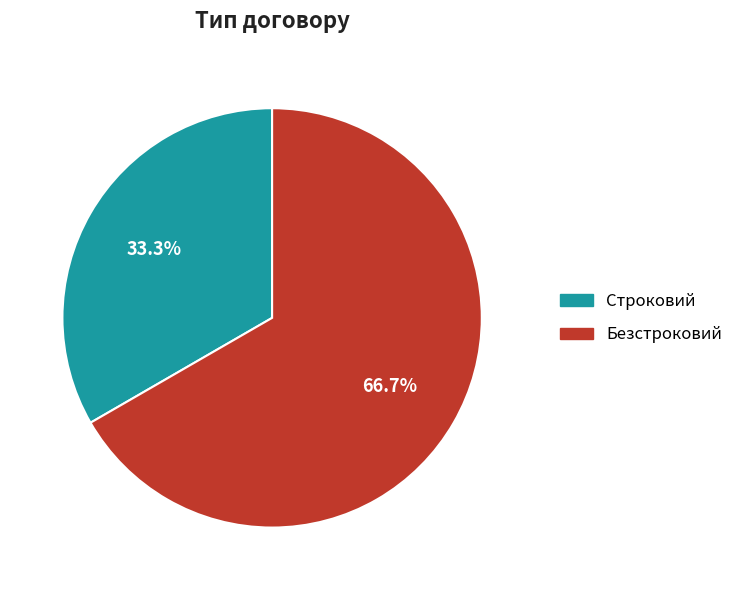

True or false: Безстроковий accounts for 57% of the total.

False